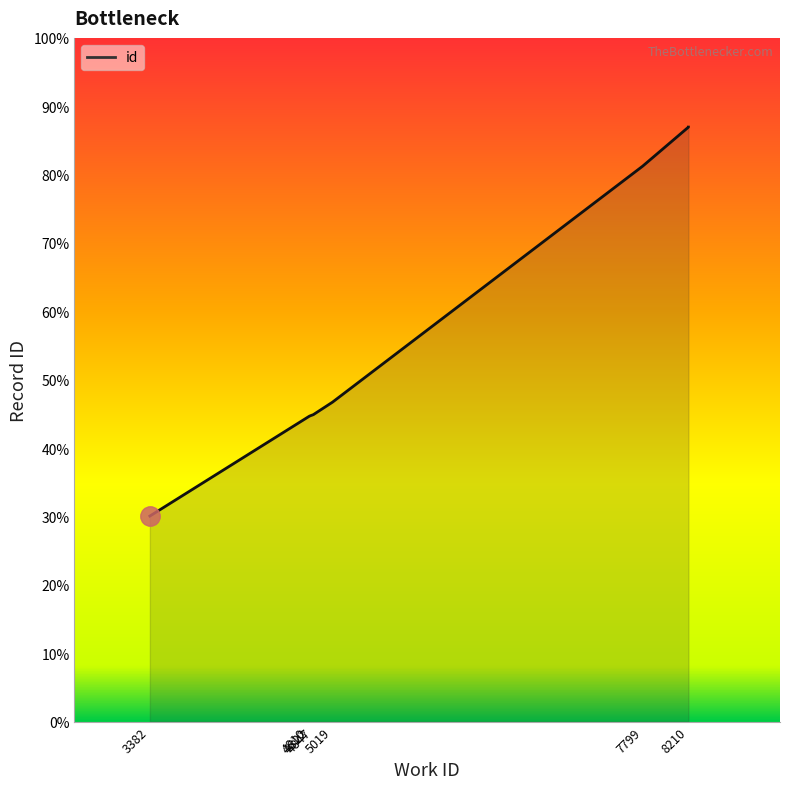

At which label is the value closest to 16858?

5019